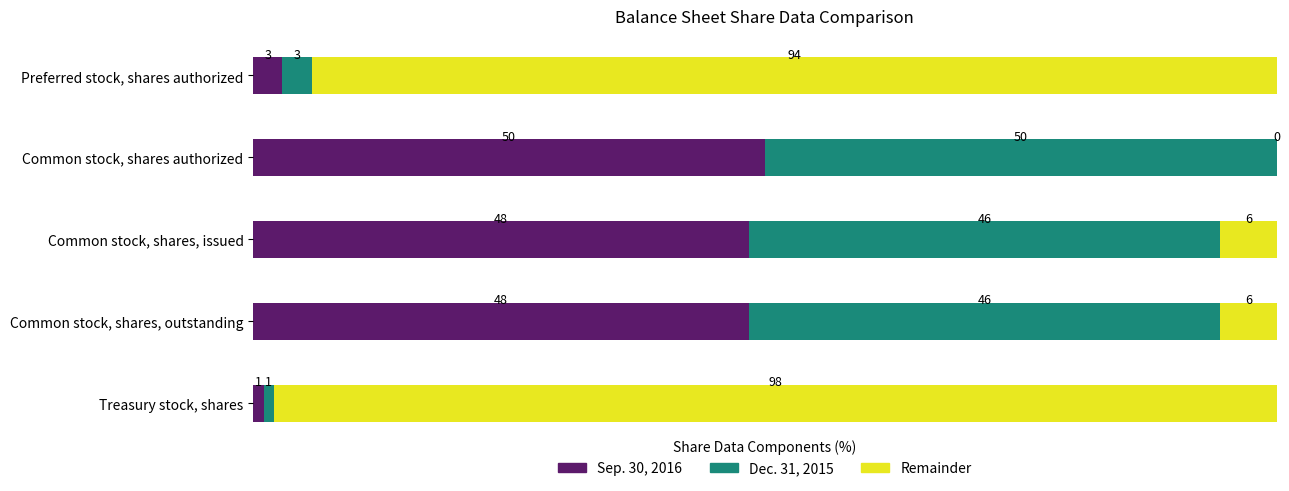

What is the highest value of the Sep. 30, 2016 series?

50.0